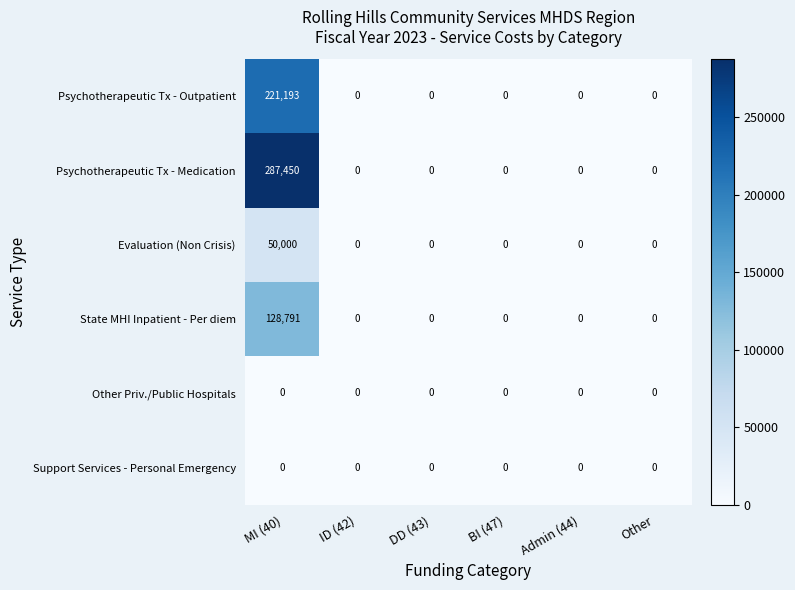

At which category does the chart reach its peak across all series?

MI (40)